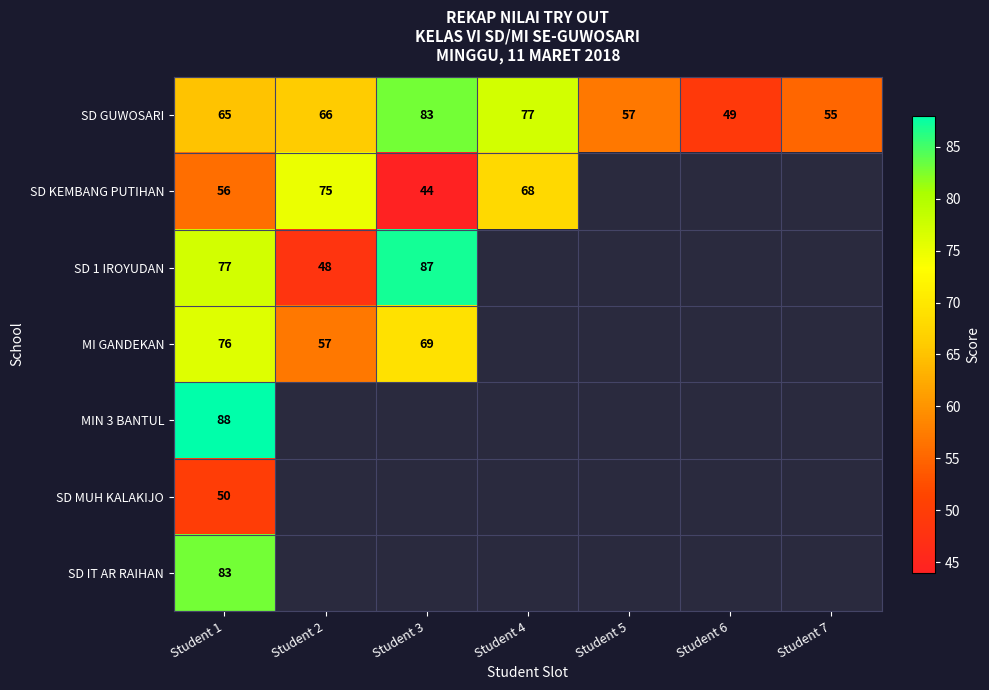

Rank the categories by SD GUWOSARI value from lowest to highest.

Student 6, Student 7, Student 5, Student 1, Student 2, Student 4, Student 3